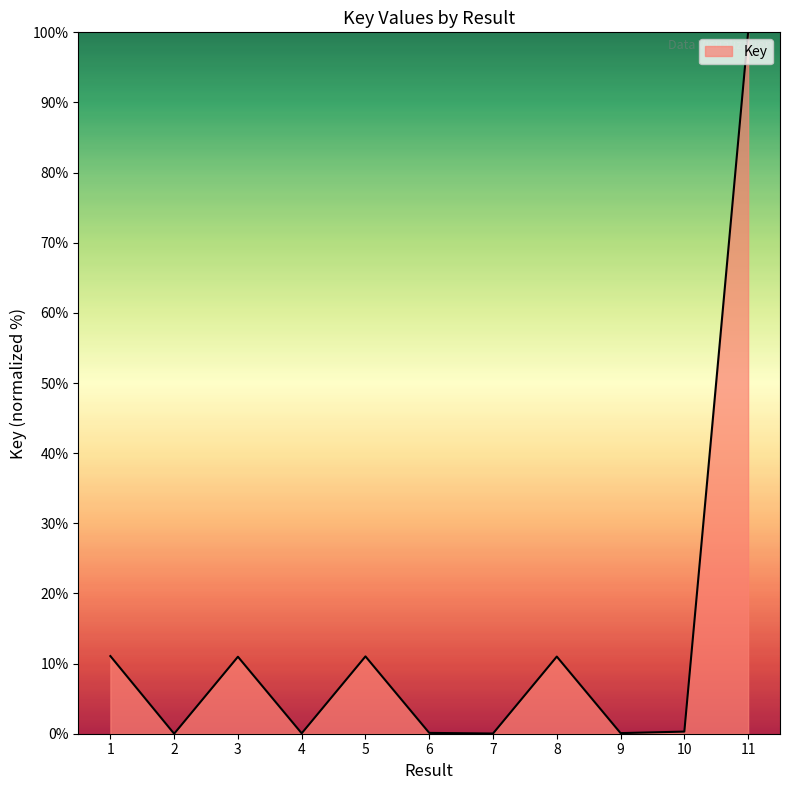

What is the ratio of the value at 1 to the value at 8?

1.0